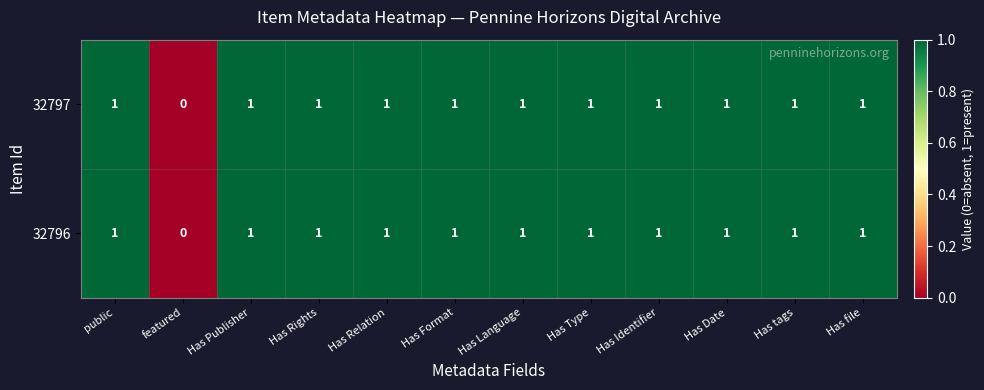

At which category does the chart reach its minimum across all series?

featured